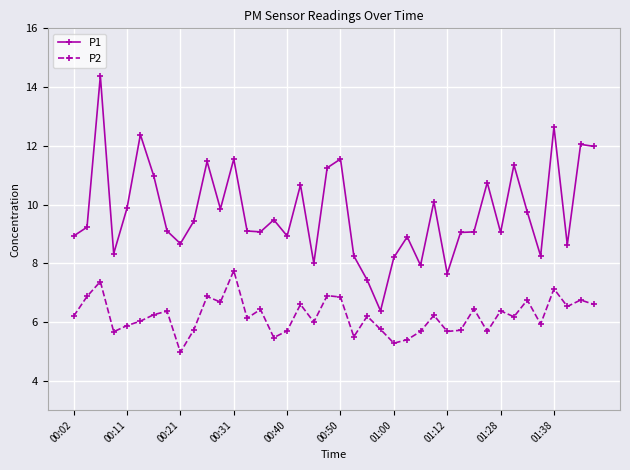

True or false: P2 and P1 cross at least once.

False